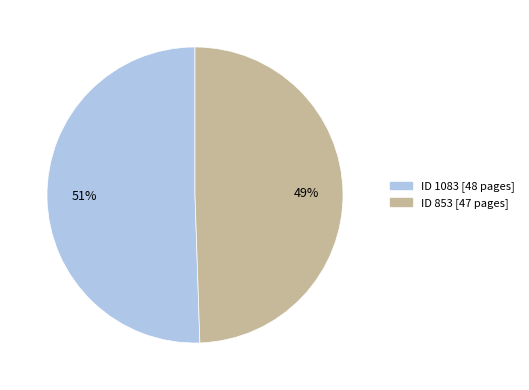

To the nearest percent, what is the average slice percentage?

50%